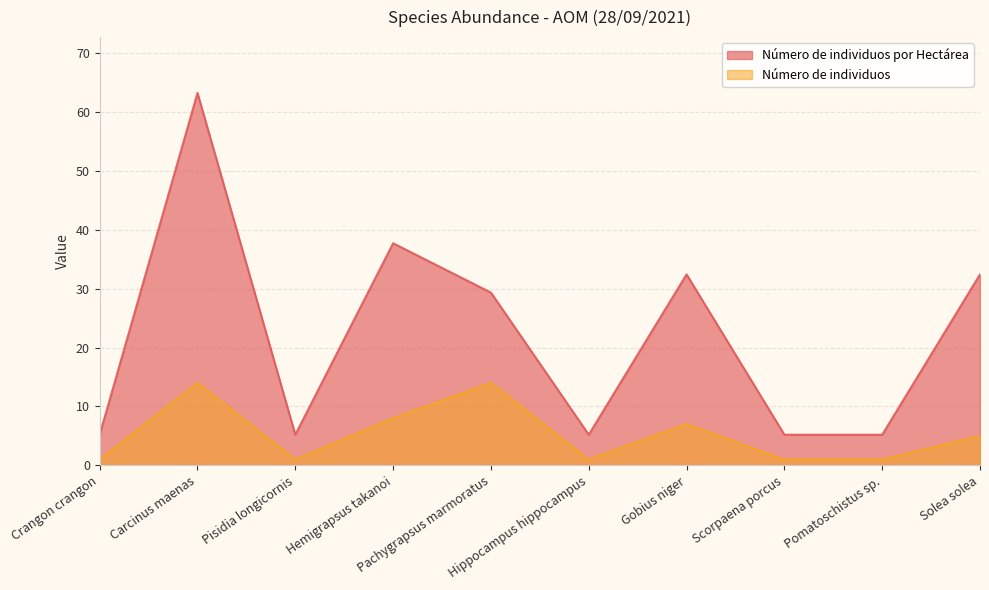

What is the difference between the highest and lowest values at Hemigrapsus takanoi?

29.7